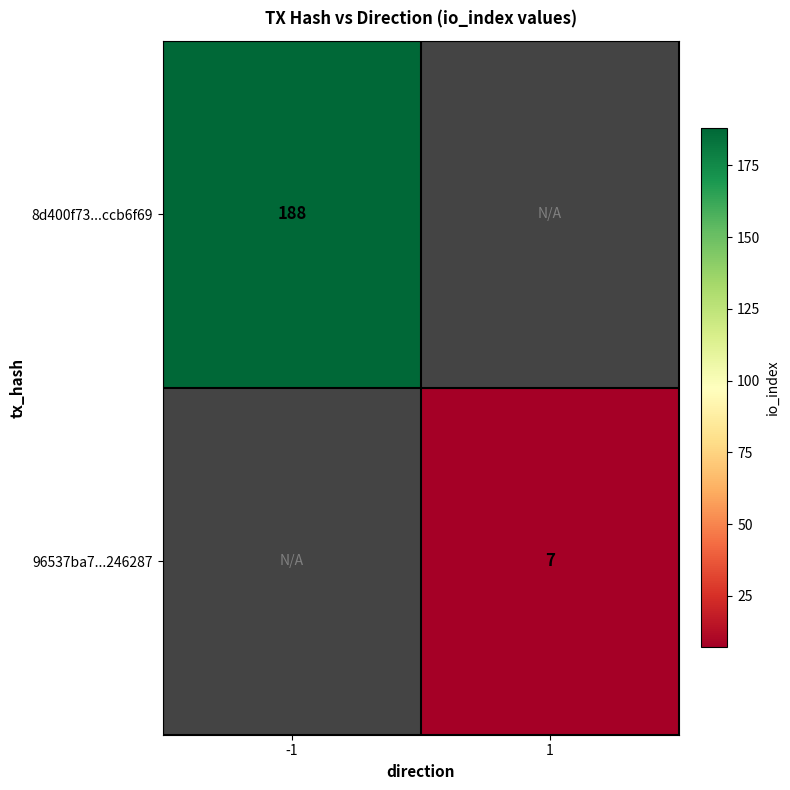

Between 1 and -1, which is larger?

-1